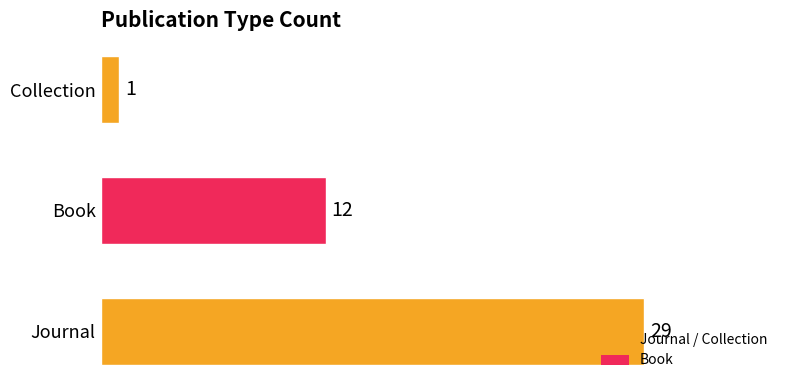

List the labels in order of value, largest first.

Journal, Book, Collection